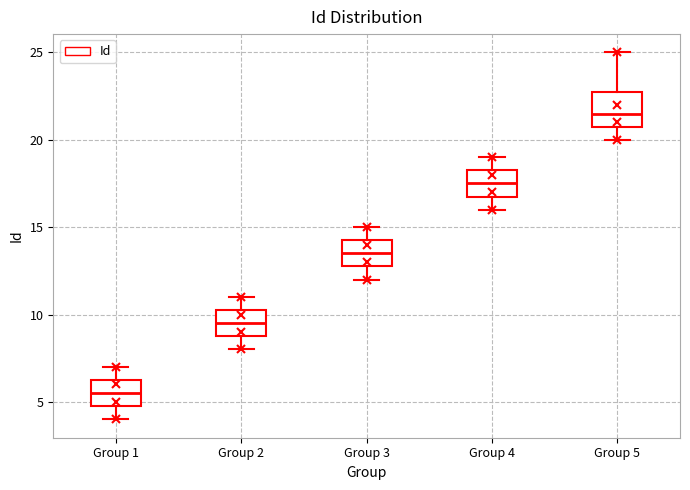

Reading left to right, transcribe this box plot: for each box, give where its median line is, the range the box spans, and where its two whiskers end, as read against the y-axis. The values are not printed on the chart, so give them approximately, as read against the axis.

Group 1: median 5.5, box 5.0 to 6.5, whiskers 4.0 to 7.0
Group 2: median 9.5, box 9.0 to 10.5, whiskers 8.0 to 11.0
Group 3: median 13.5, box 13.0 to 14.5, whiskers 12.0 to 15.0
Group 4: median 17.5, box 17.0 to 18.5, whiskers 16.0 to 19.0
Group 5: median 21.5, box 21.0 to 23.0, whiskers 20.0 to 25.0